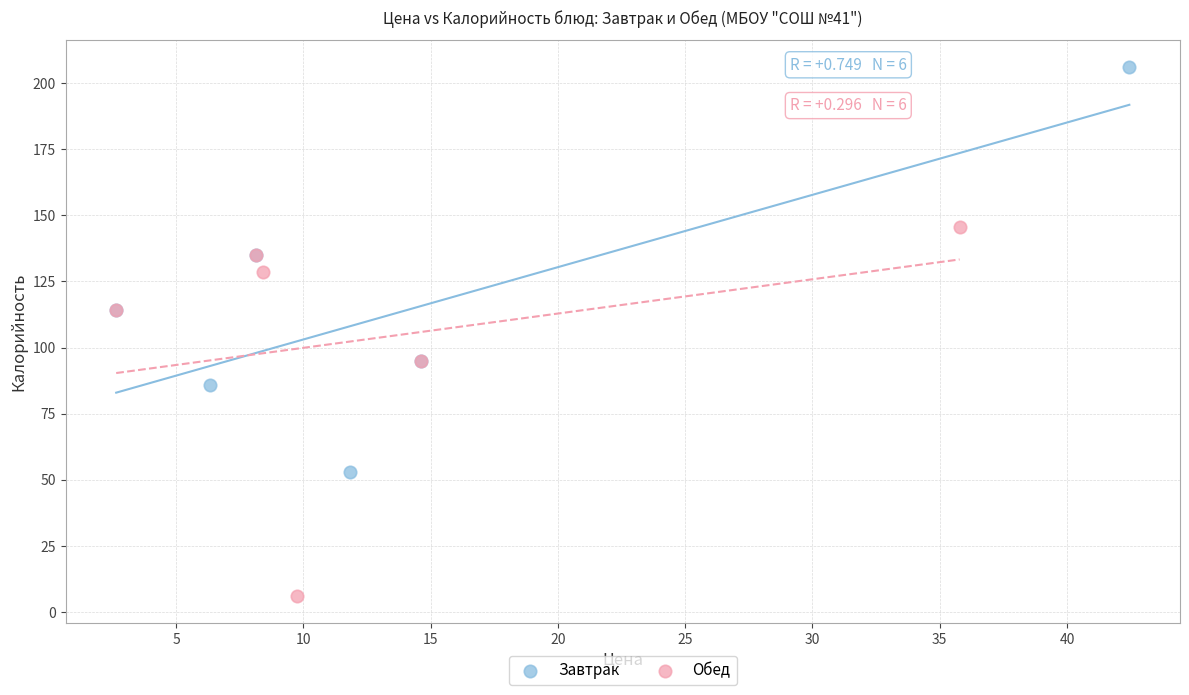

Which series has the widest spread of Y values?

Завтрак